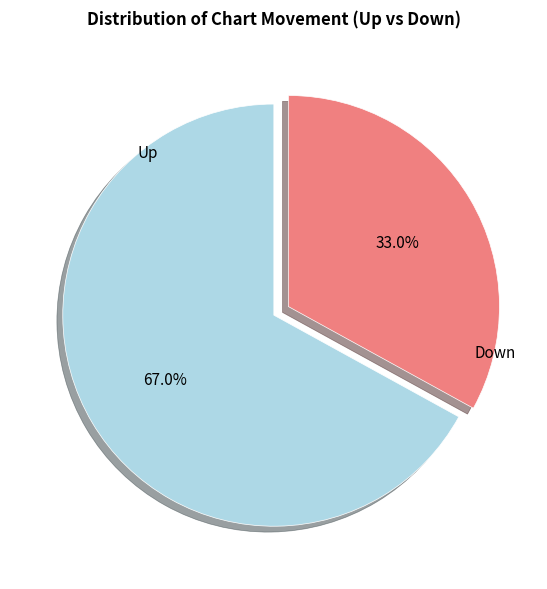

Does any single category account for the majority?

Yes